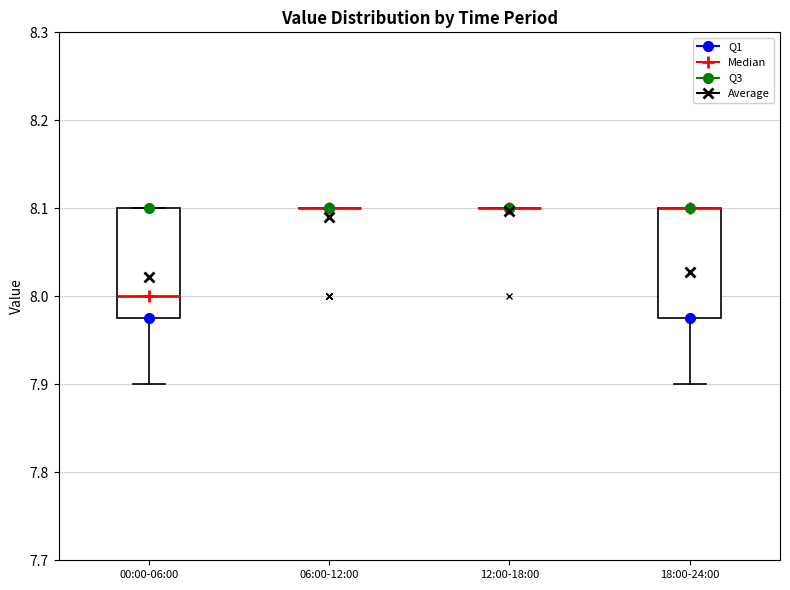

Where is the lower edge of the box for 18:00-24:00 on the y-axis? The values are not printed on the chart, so give them approximately, as read against the axis.

7.98